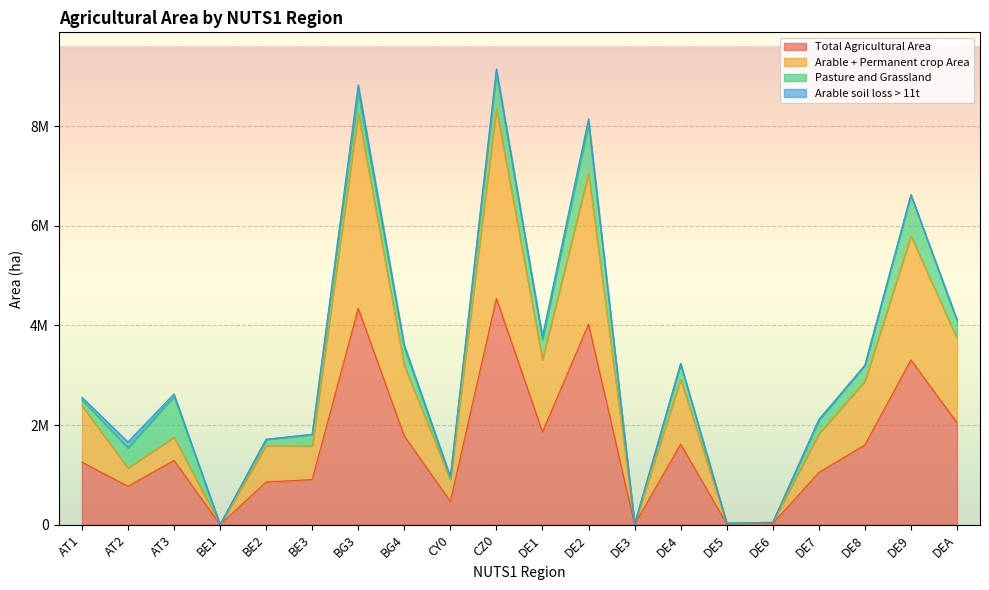

The Arable + Permanent crop Area series shows 1479793 at CY0. True or false?

False